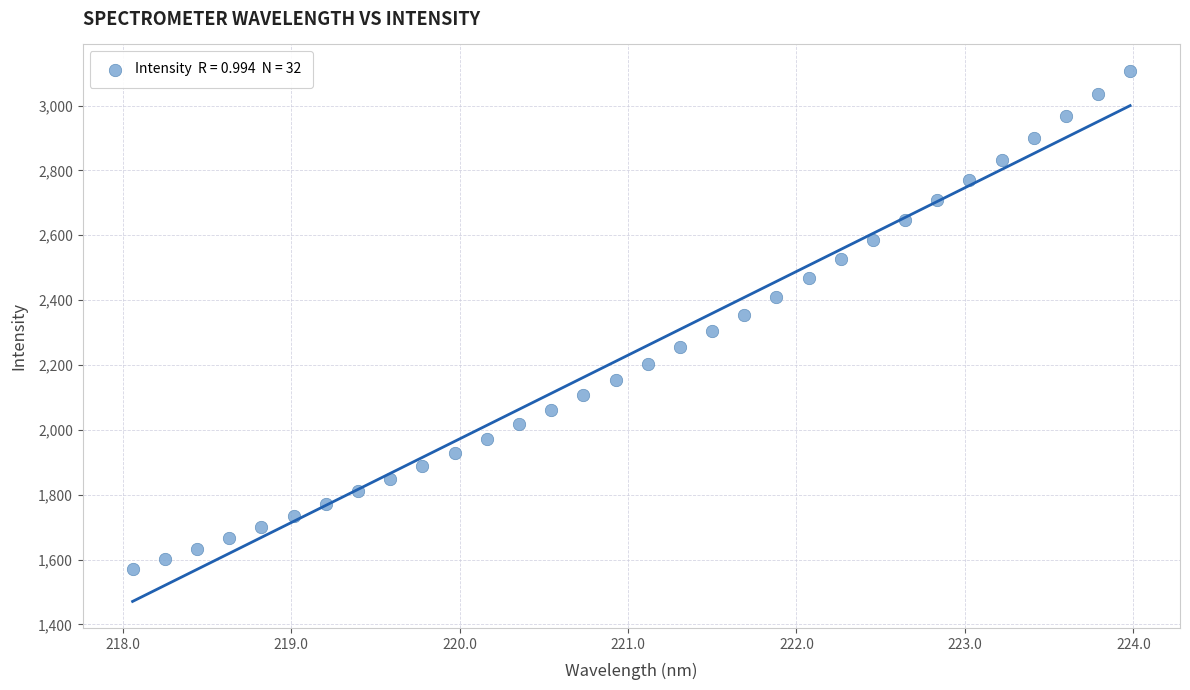

What is the range of X values (max minus min)?

5.9